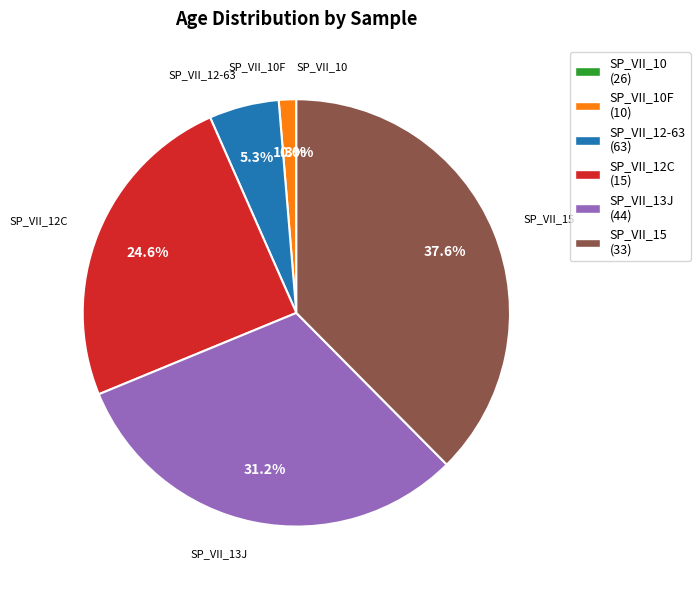

Is it true that SP_VII_12-63 is 5% of the pie?

True